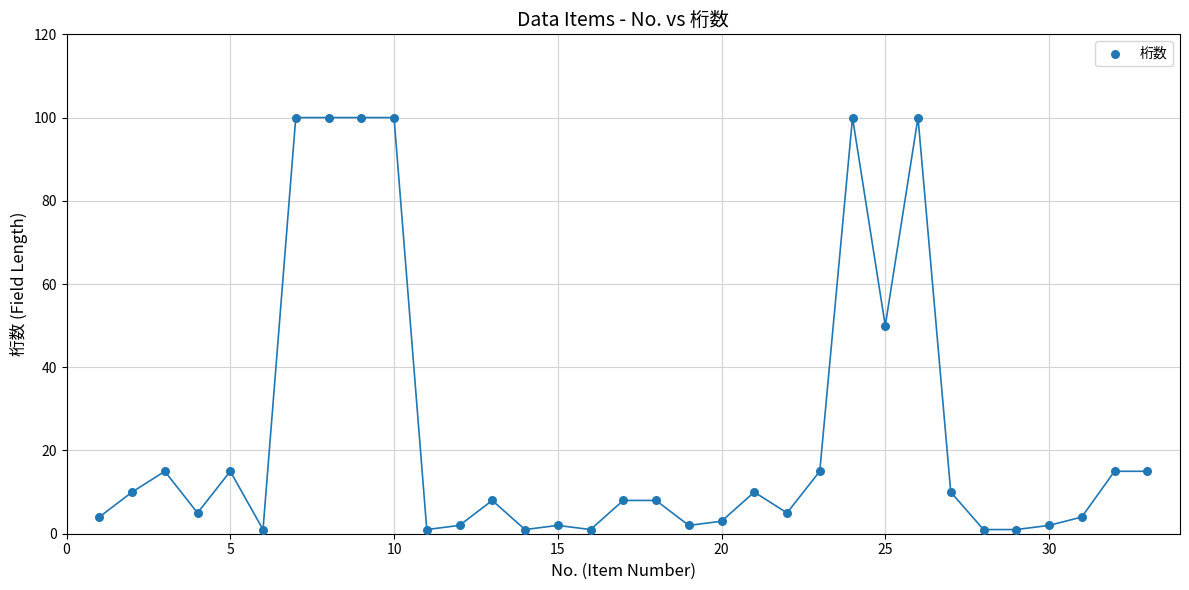

What is the range of Y values (max minus min)?

99